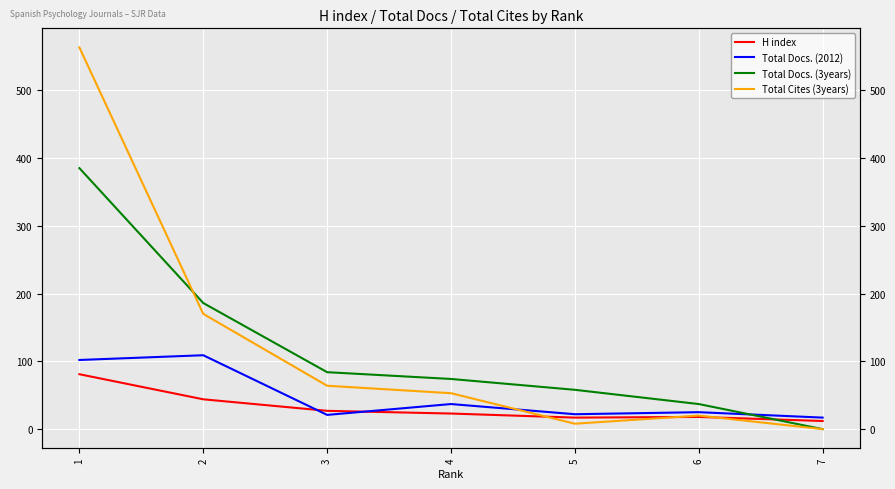

How many values in Total Cites (3years) are above zero?

6